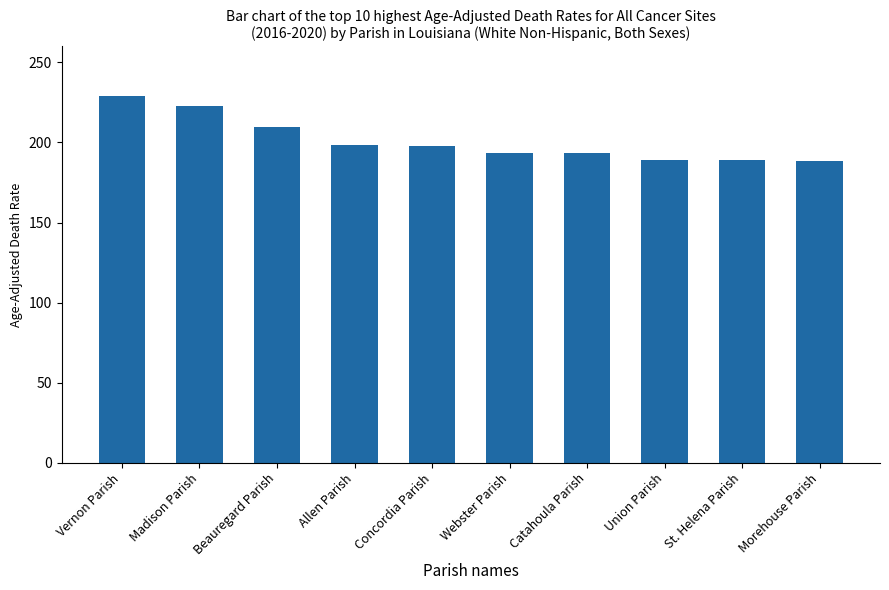

Which has a higher value, Catahoula Parish or St. Helena Parish?

Catahoula Parish